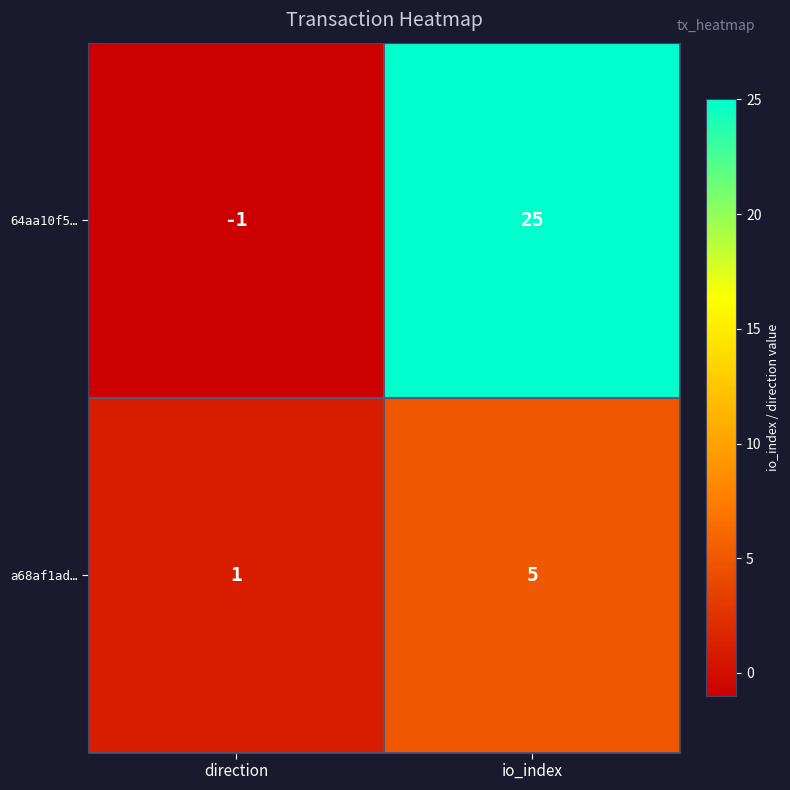

What is the minimum value shown in the chart?

-1